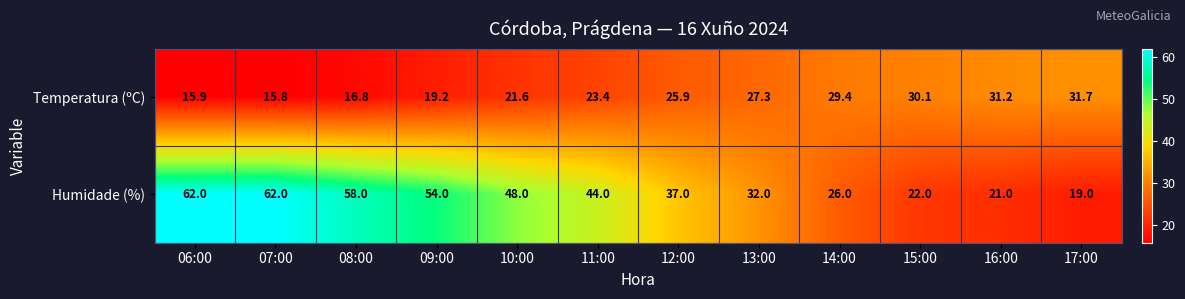

What is the sum of all Temperatura (ºC) values?

288.3